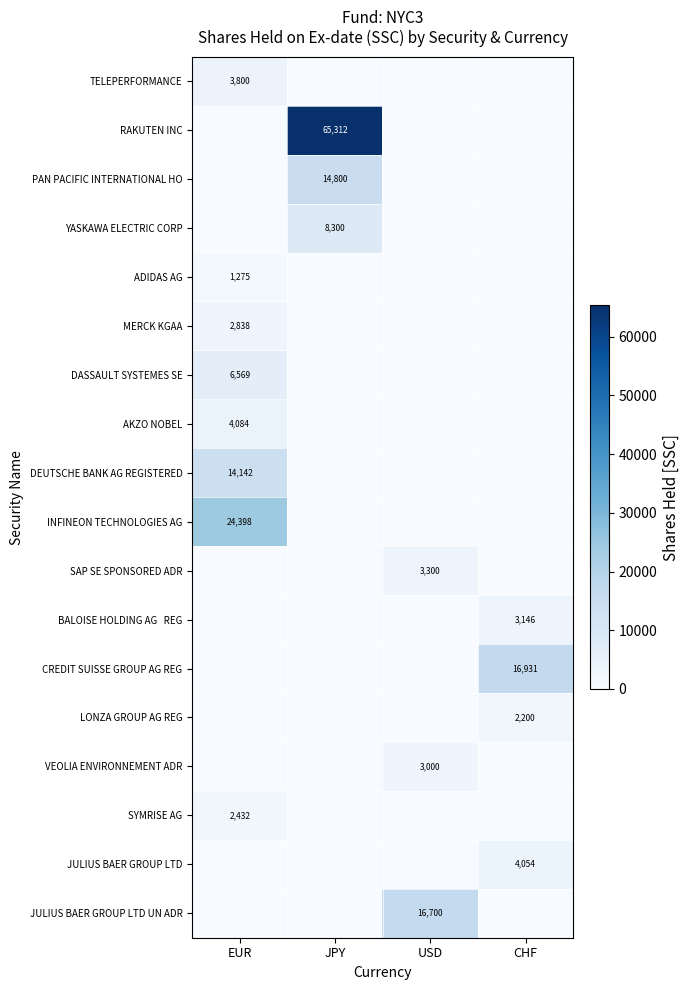

Which label corresponds to the largest value in the chart?

JPY